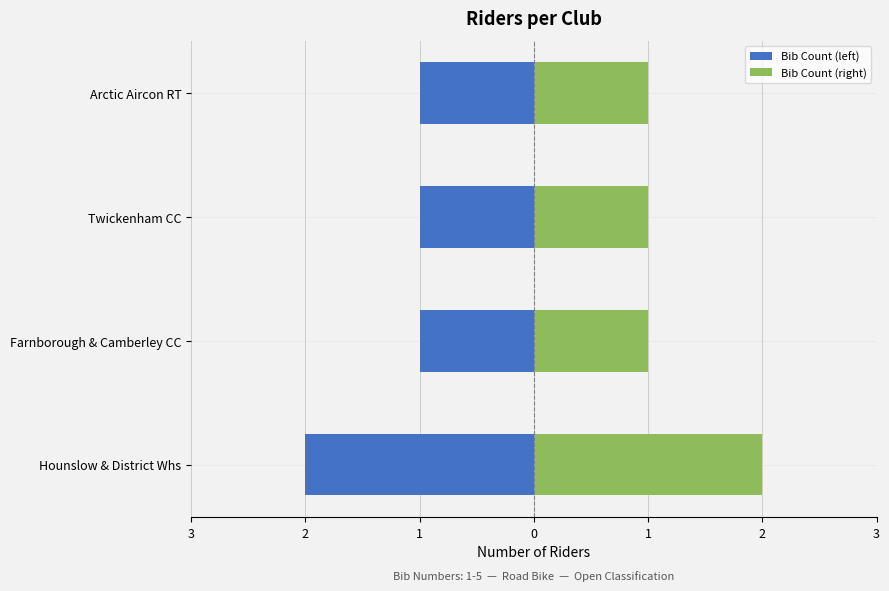

What is the minimum value shown in the chart?

-2